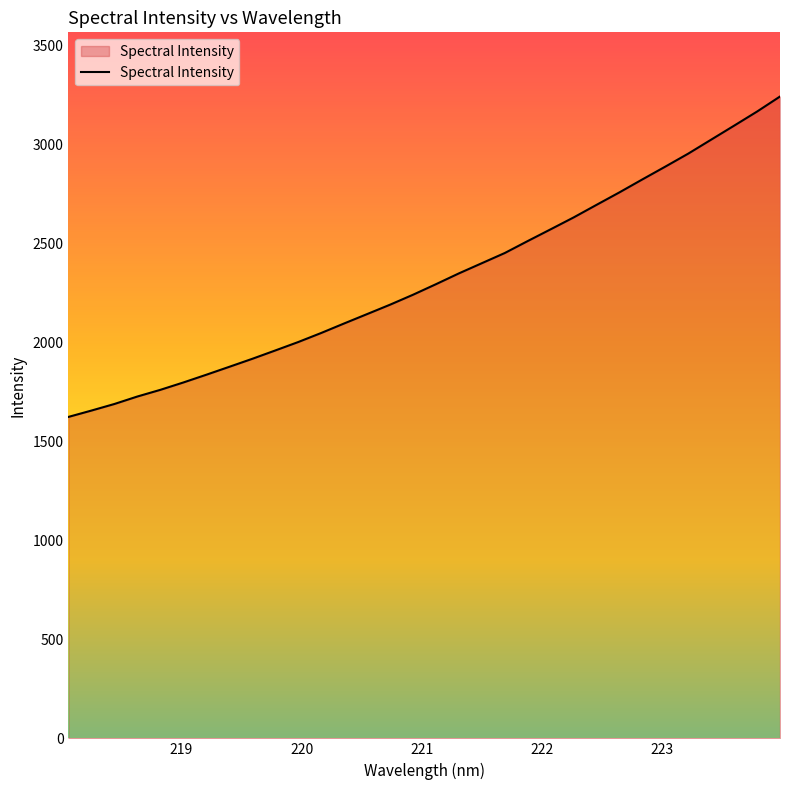

What is the greatest value displayed?

3241.8